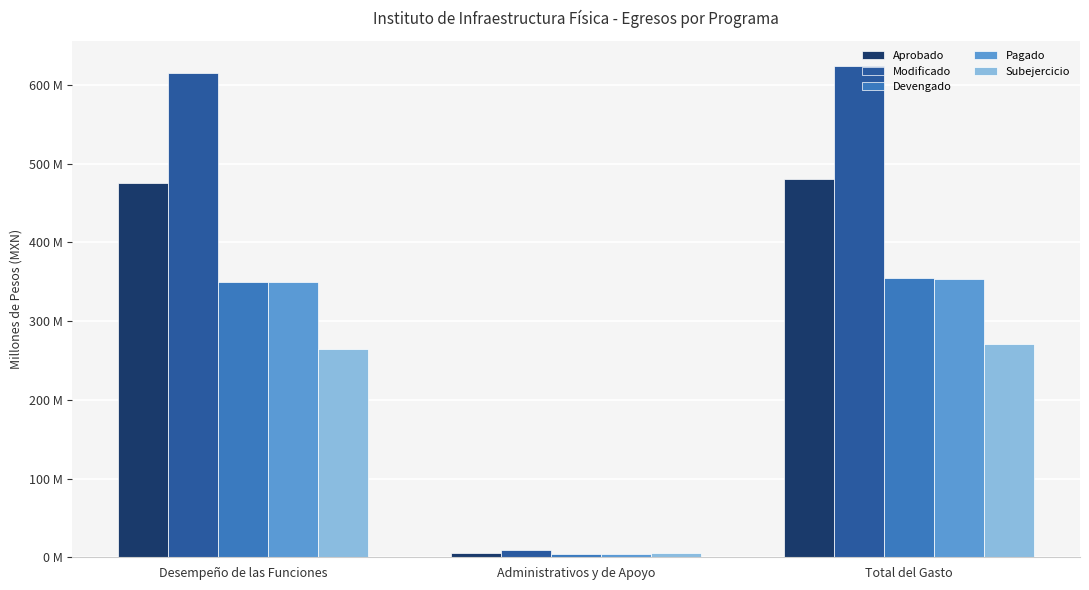

What is the minimum value shown in the chart?

4.5